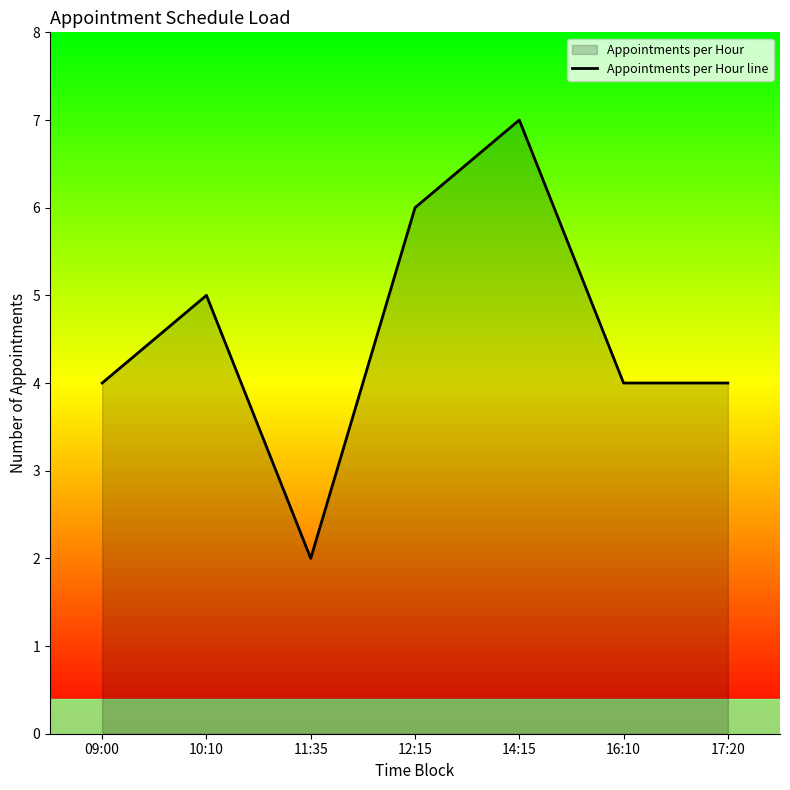

Which label corresponds to the smallest value in the chart?

11:35